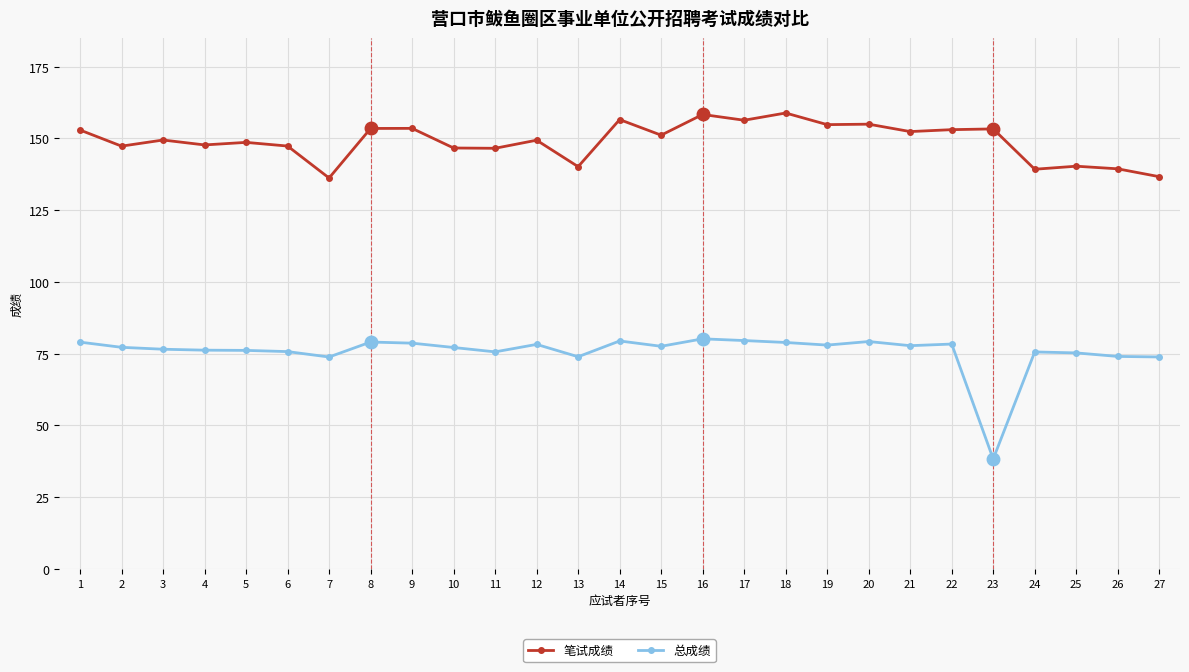

The value of 总成绩 at 15 is 77.6. True or false?

True